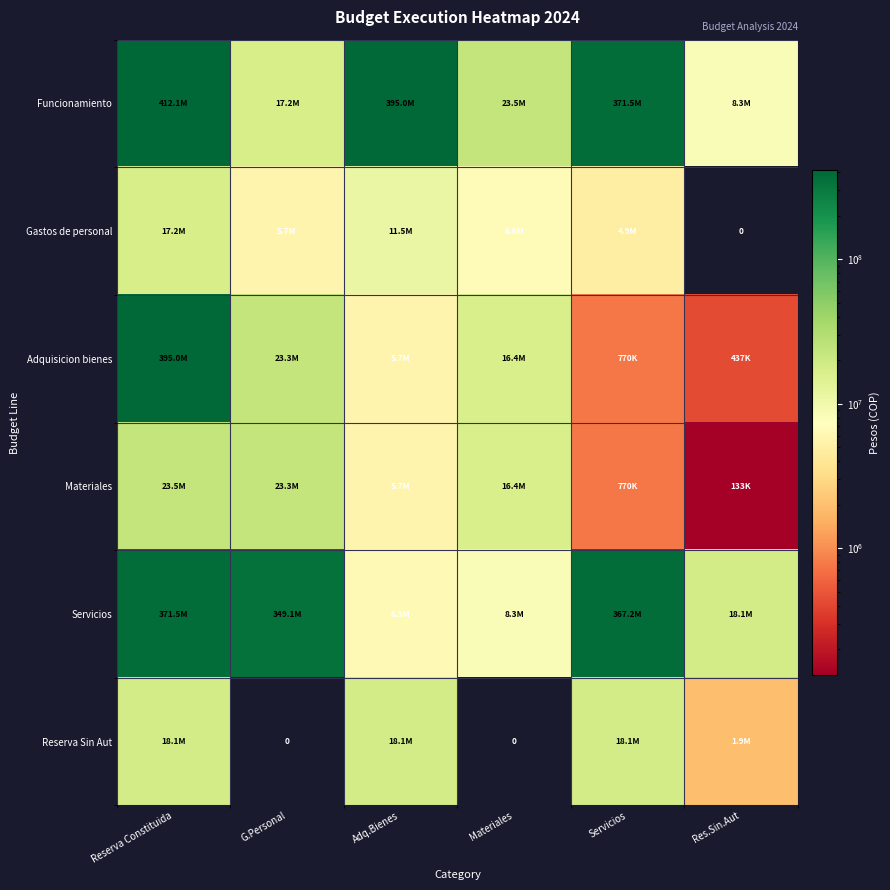

Which series has the largest total across all categories?

Funcionamiento